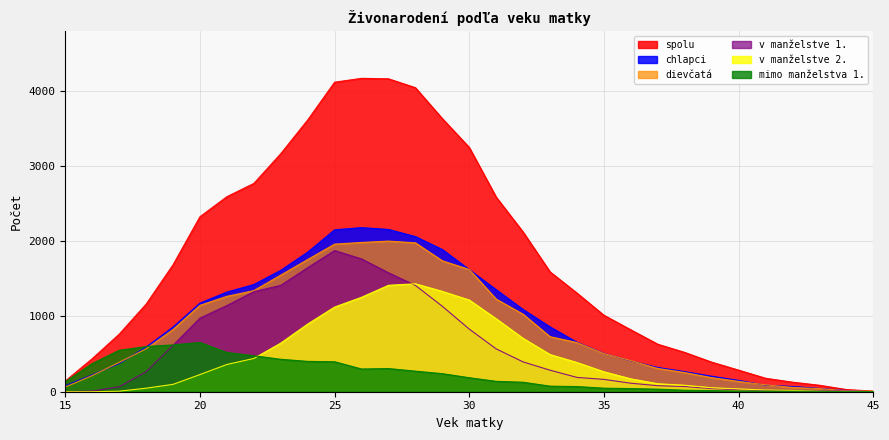

How many lines are shown in the chart?

6